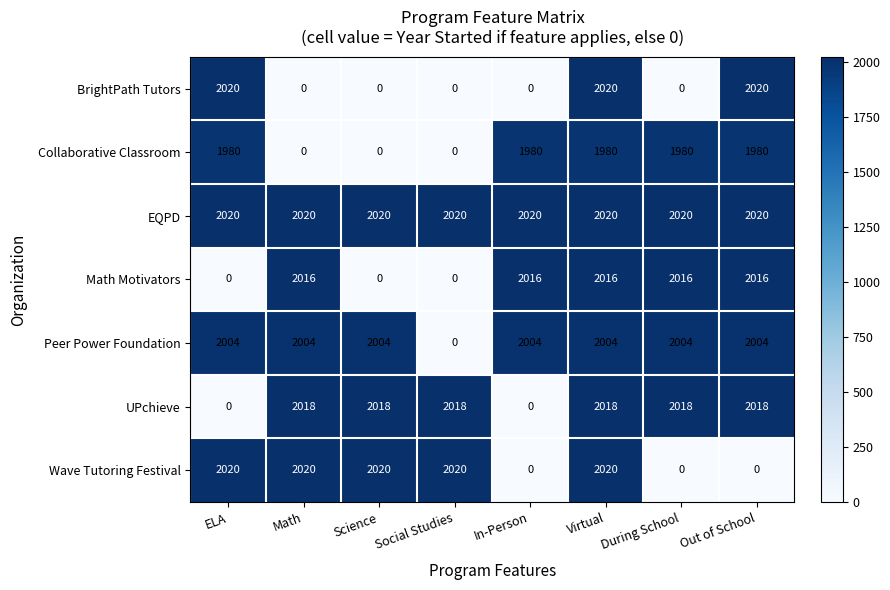

True or false: Math Motivators has a value of 2016 at Math.

True